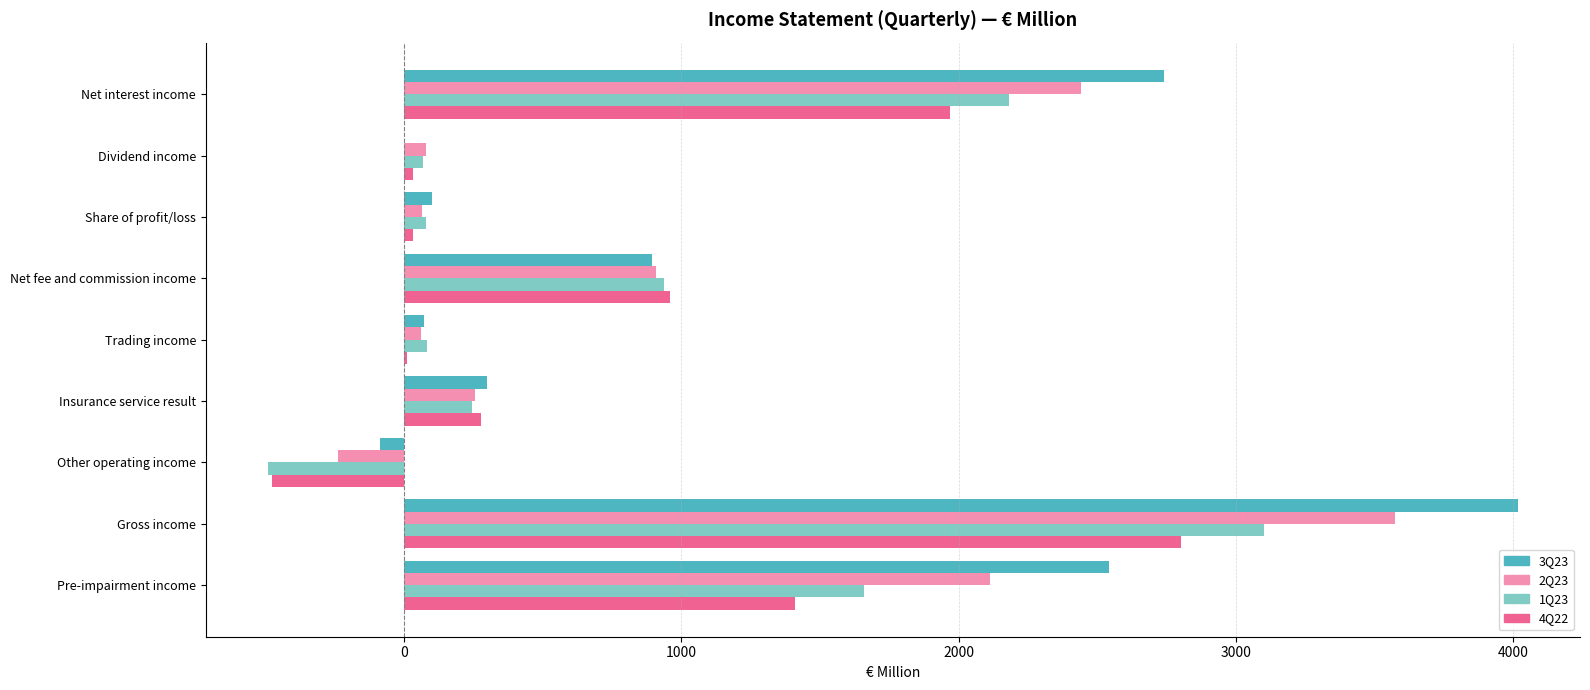

Which category has the highest value in the 3Q23 series?

Gross income